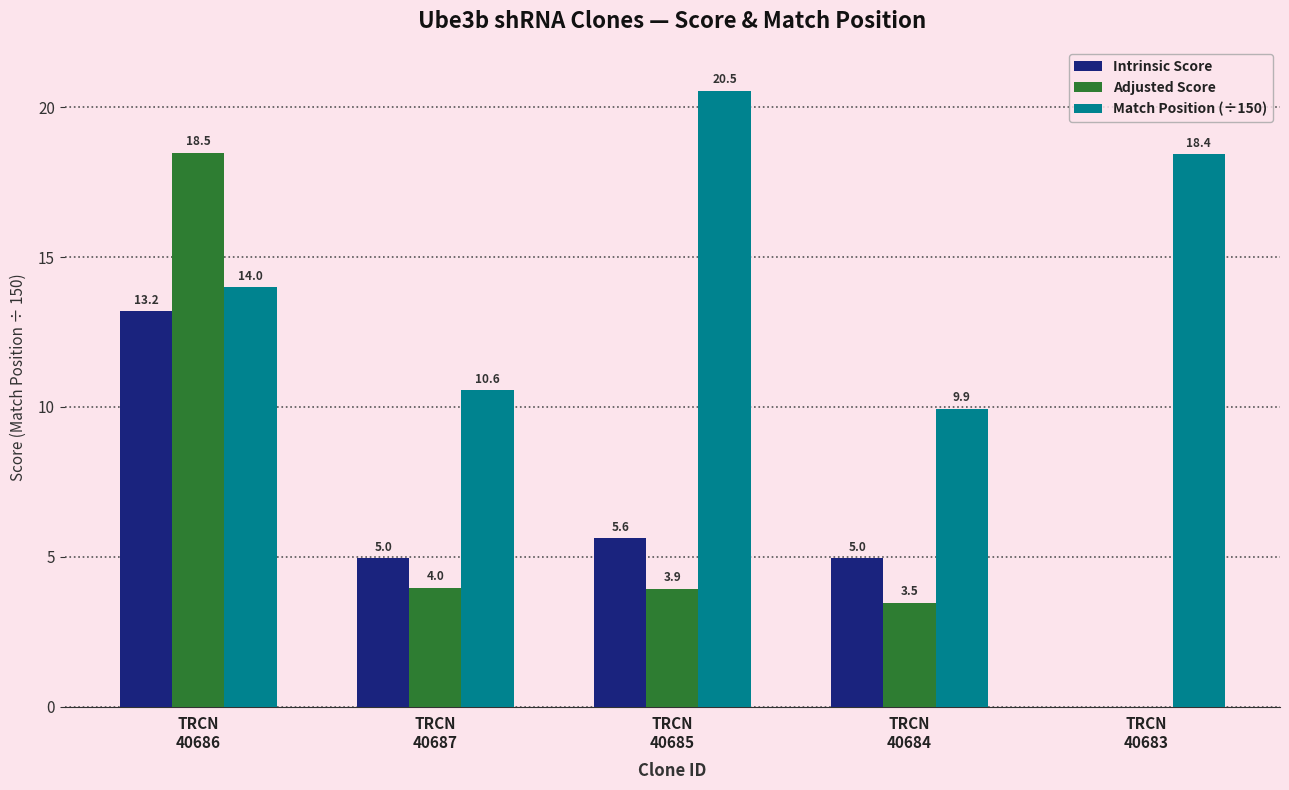

What is the highest value of the Match Position (÷150) series?

20.5